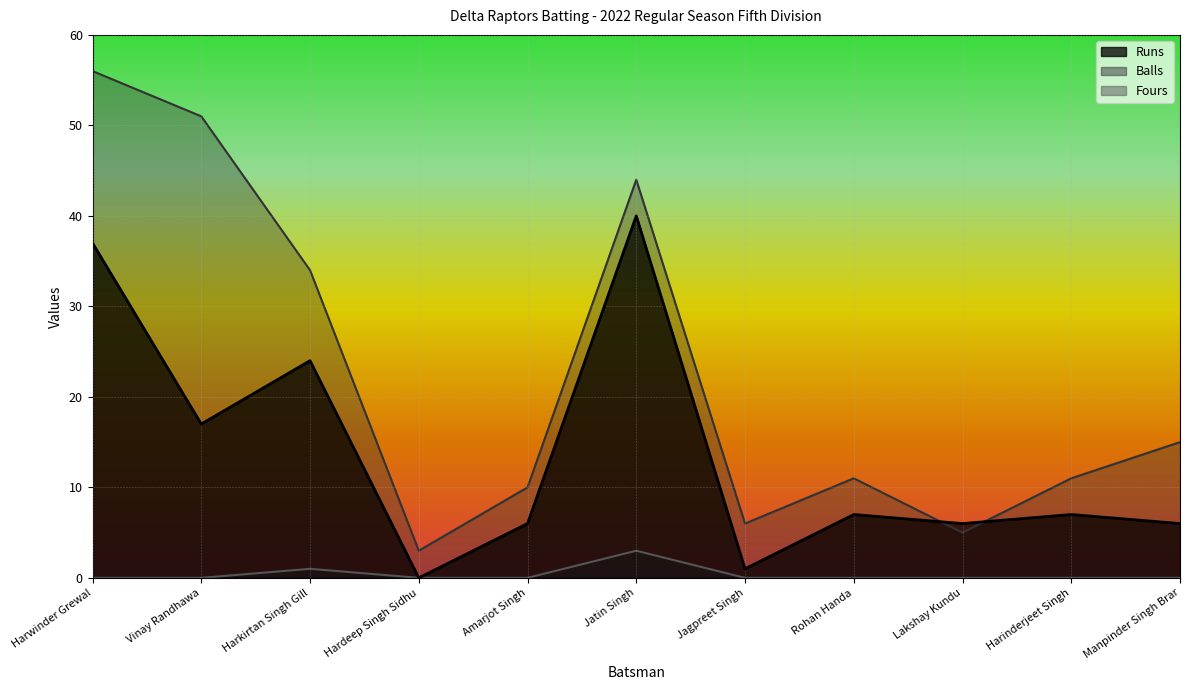

What is the difference between the highest and lowest values at Rohan Handa?

11